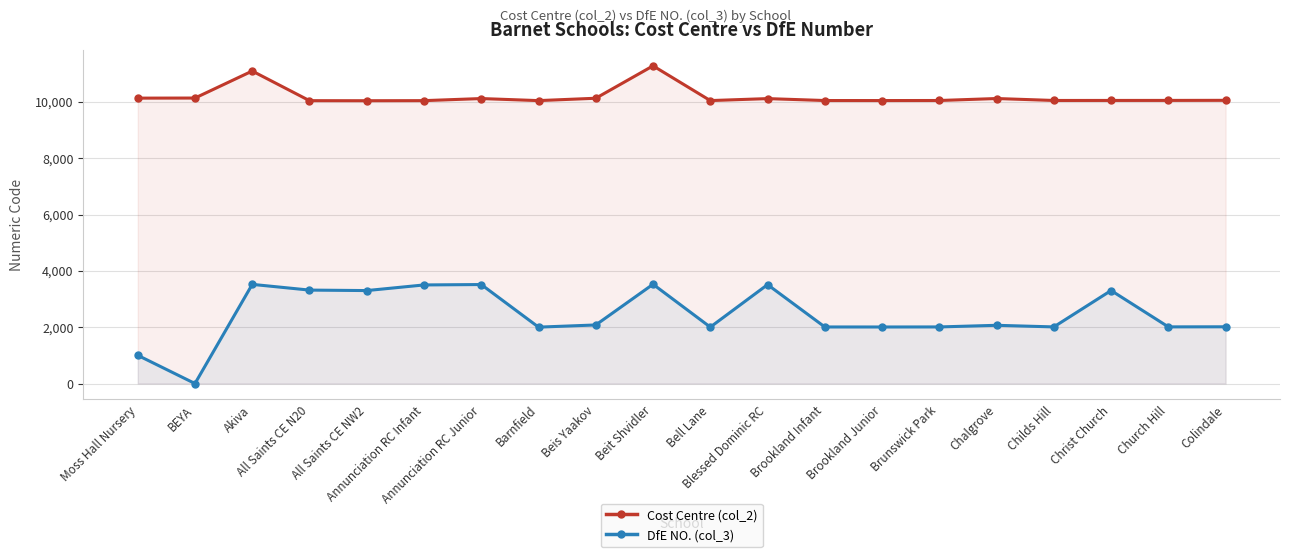

What is the sum of the Cost Centre (col_2) values at Beis Yaakov and Brookland Infant?

20175